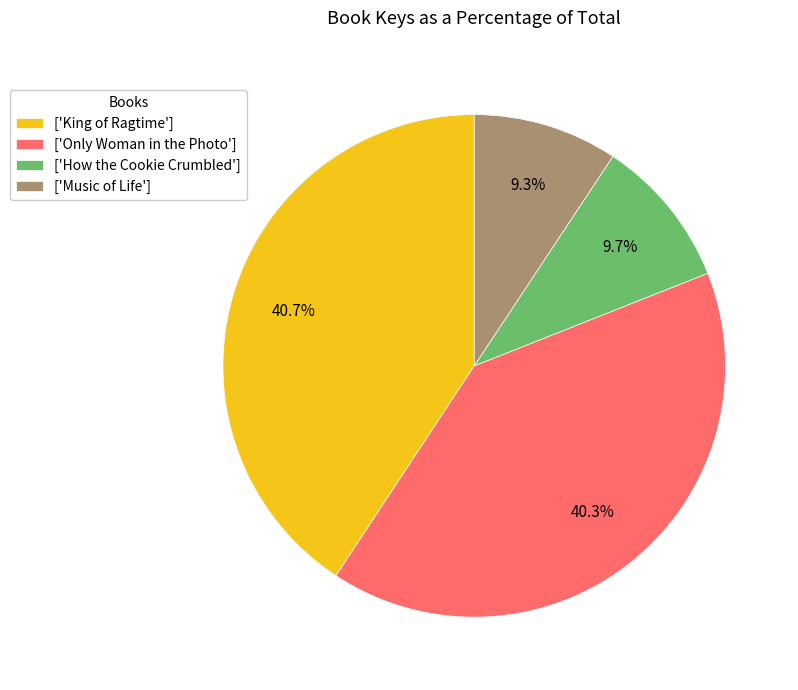

What is the ratio of the value at ['King of Ragtime'] to the value at ['Only Woman in the Photo']?

1.0